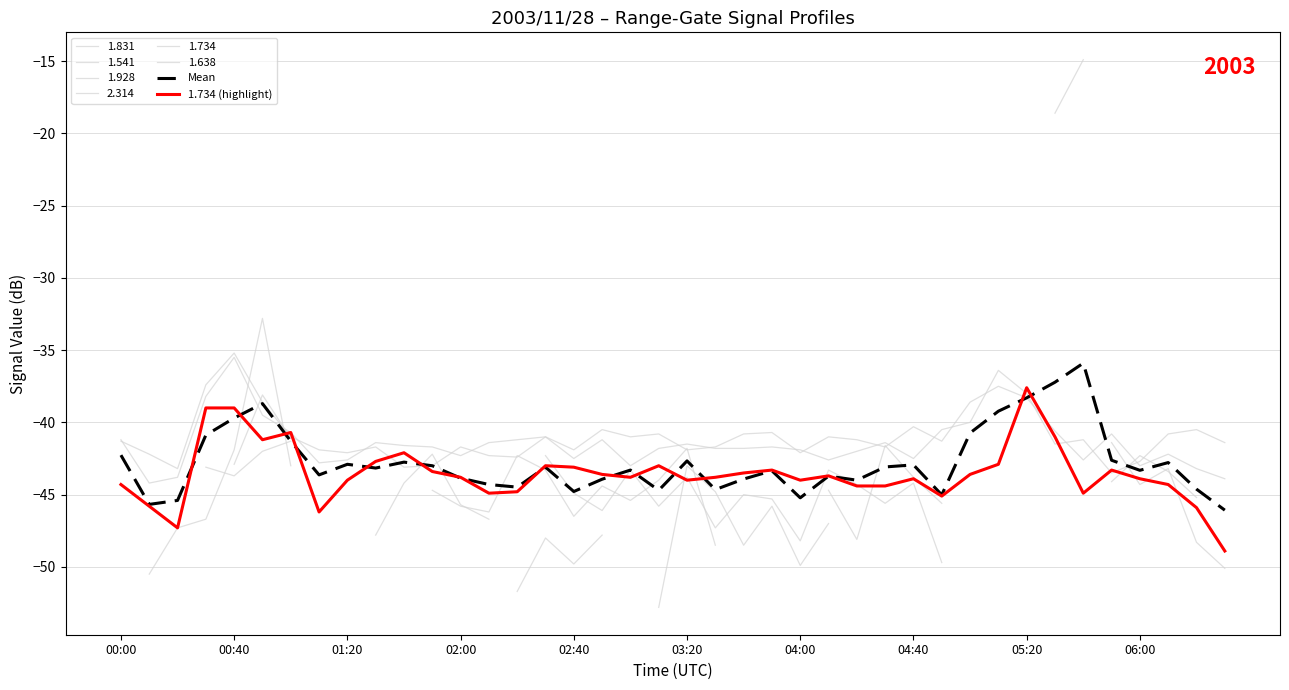

The Mean series shows -10.2 at 00:40. True or false?

False